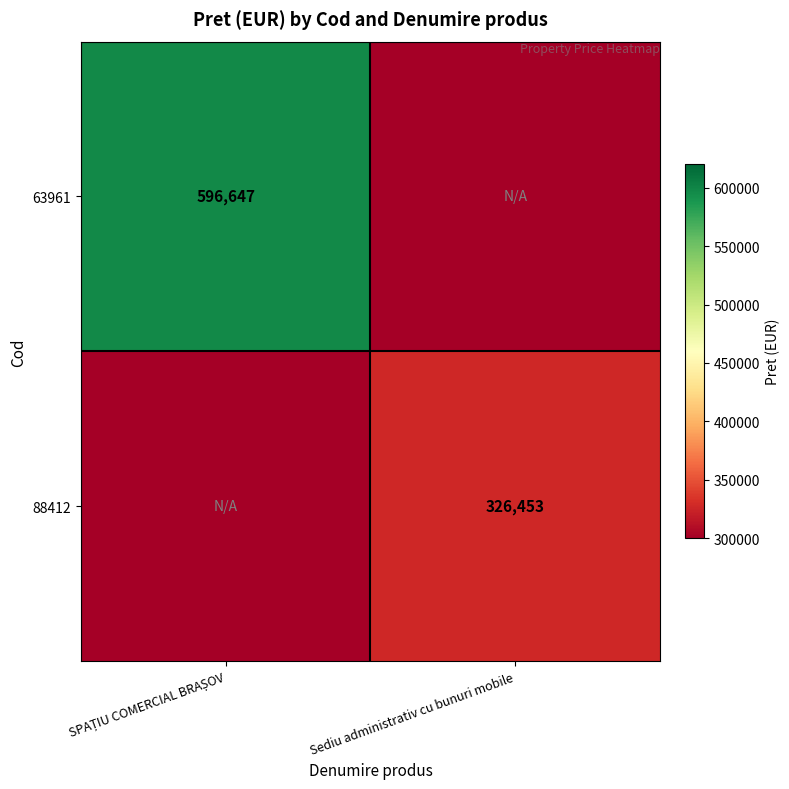

Which label corresponds to the smallest value in the chart?

Sediu administrativ cu bunuri mobile